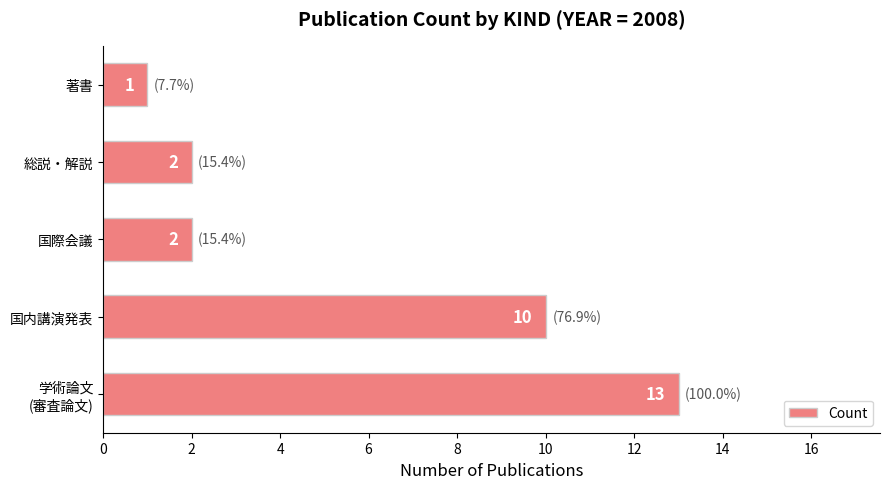

What is the maximum value shown in the chart?

13